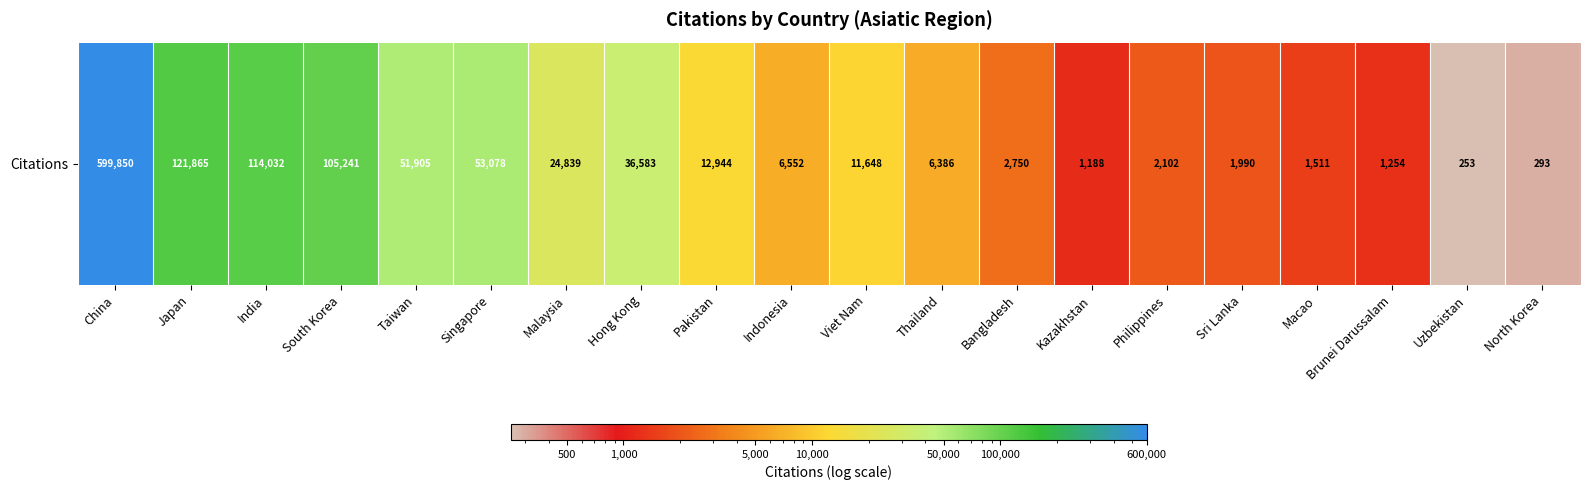

How many data points are above 11648?

9